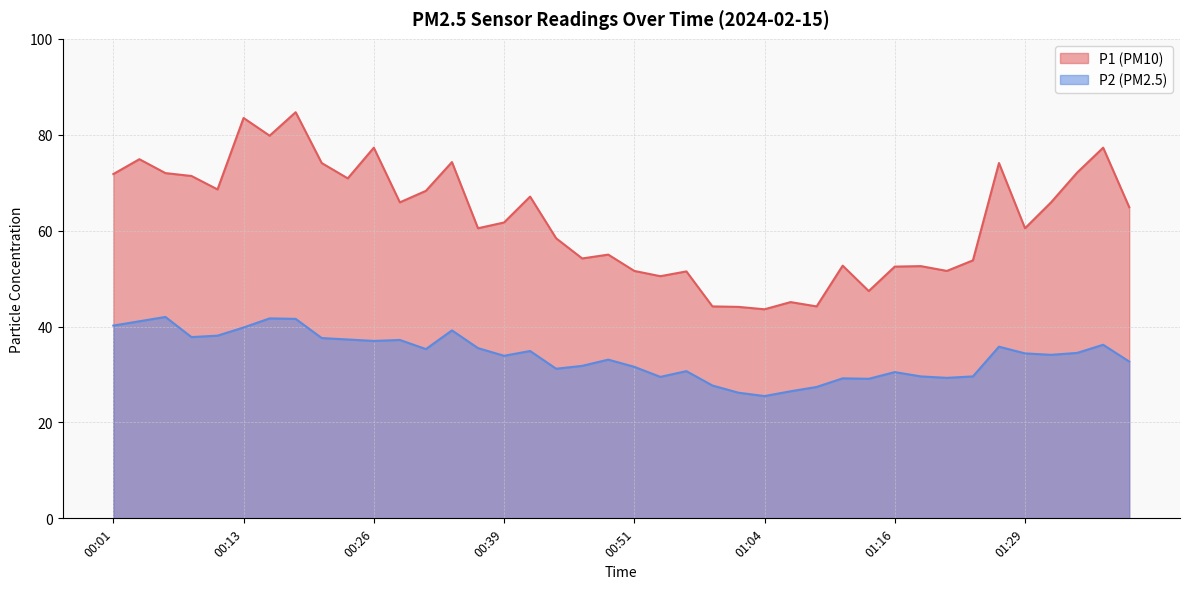

Read the P2 value at 00:18.

41.6